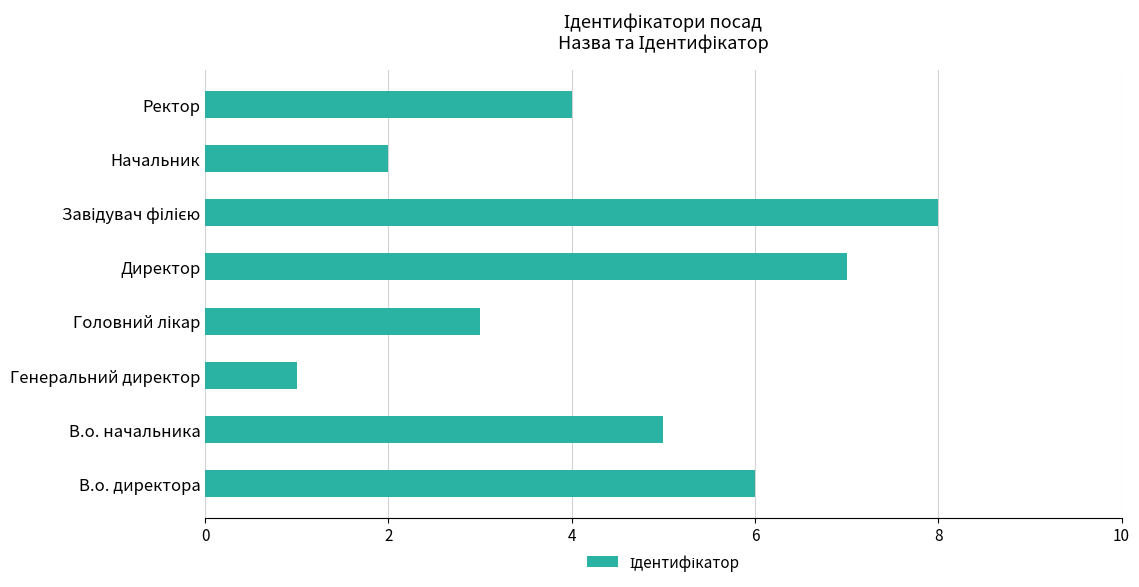

The chart shows a value of 2 at В.о. директора. True or false?

False